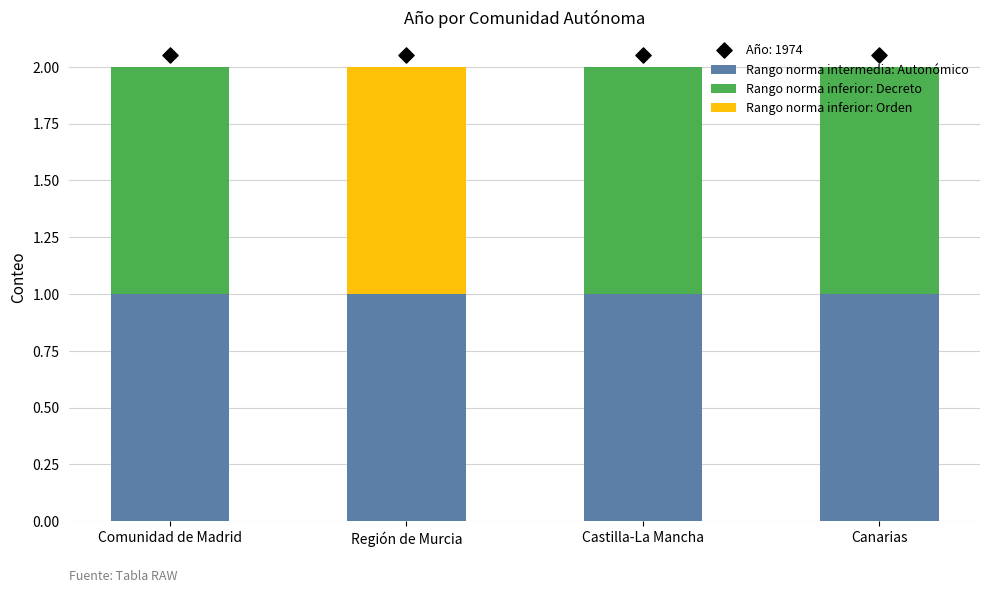

Which series reaches the minimum Y coordinate?

Rango norma inferior: Decreto